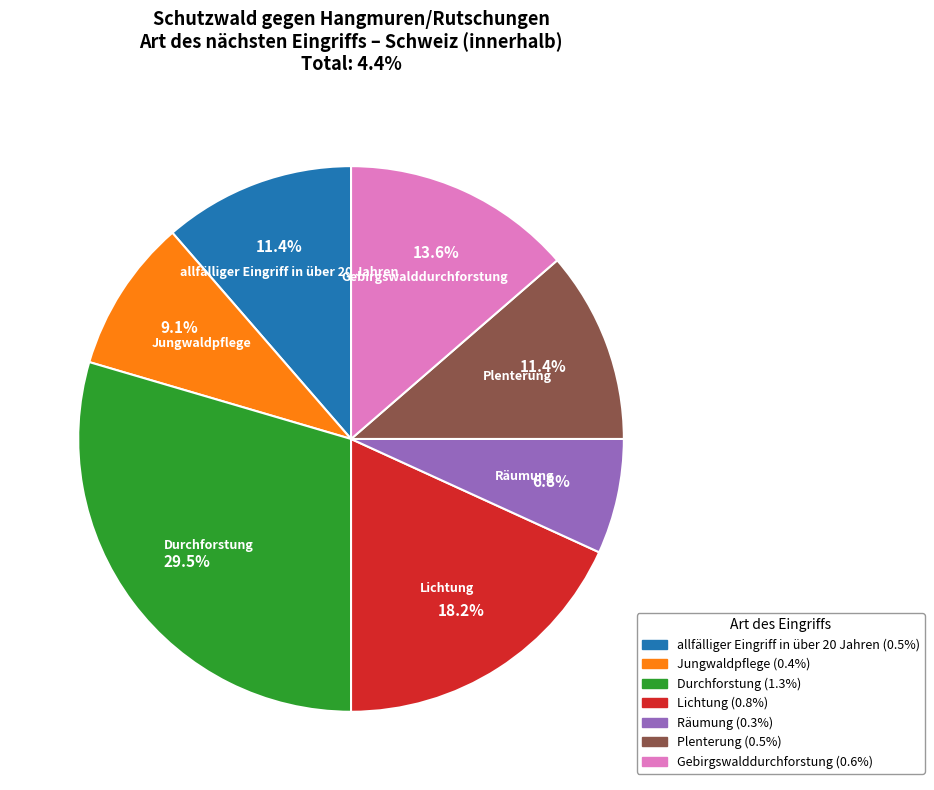

Is there a majority slice in this chart?

No